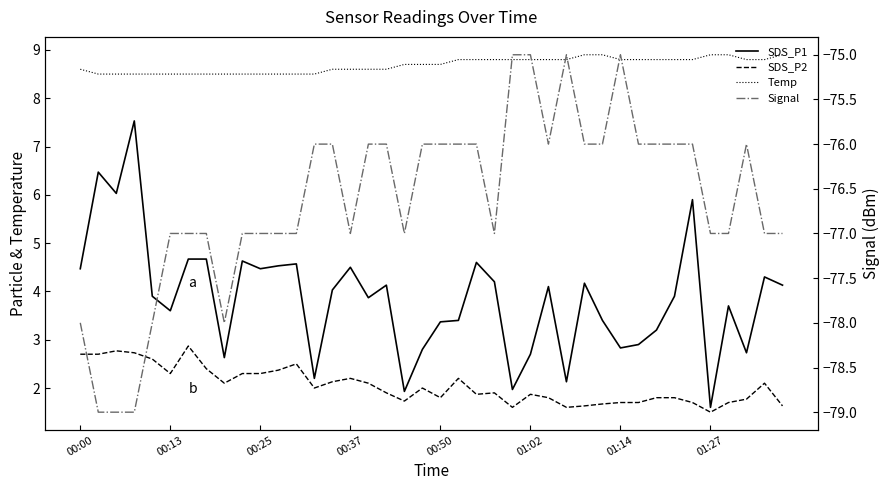

What is the total value across all series at 00:50?

-62.1